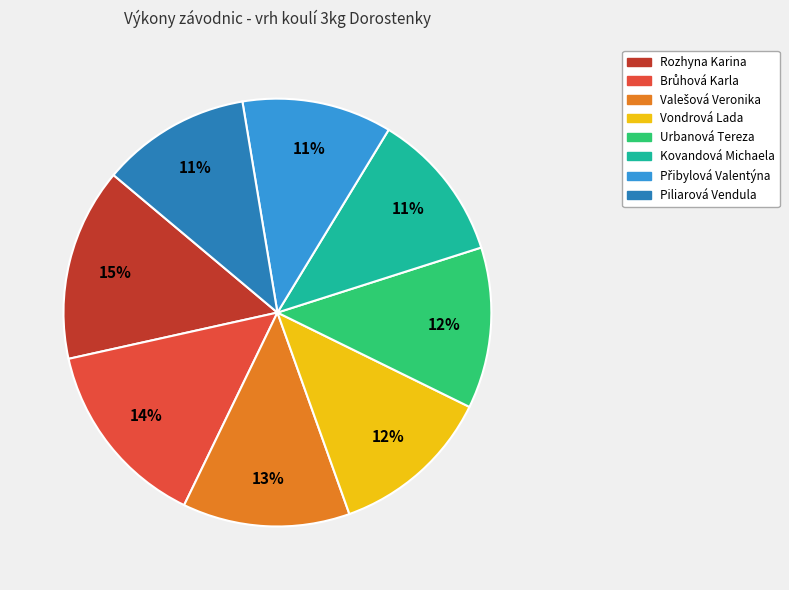

True or false: Urbanová Tereza accounts for 12% of the total.

True